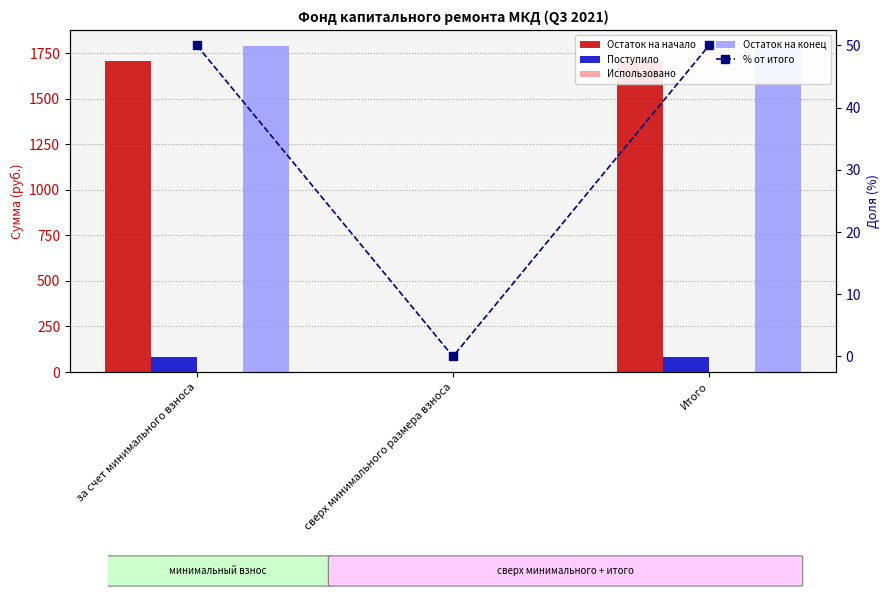

What is the label of the 1st bar from the right?

Итого